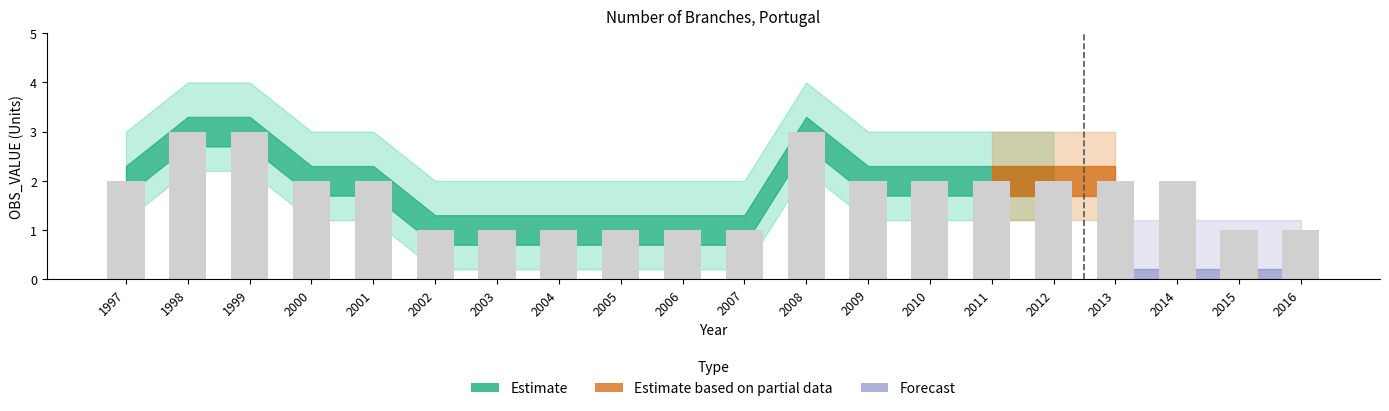

The value at 2014 is 2. True or false?

True